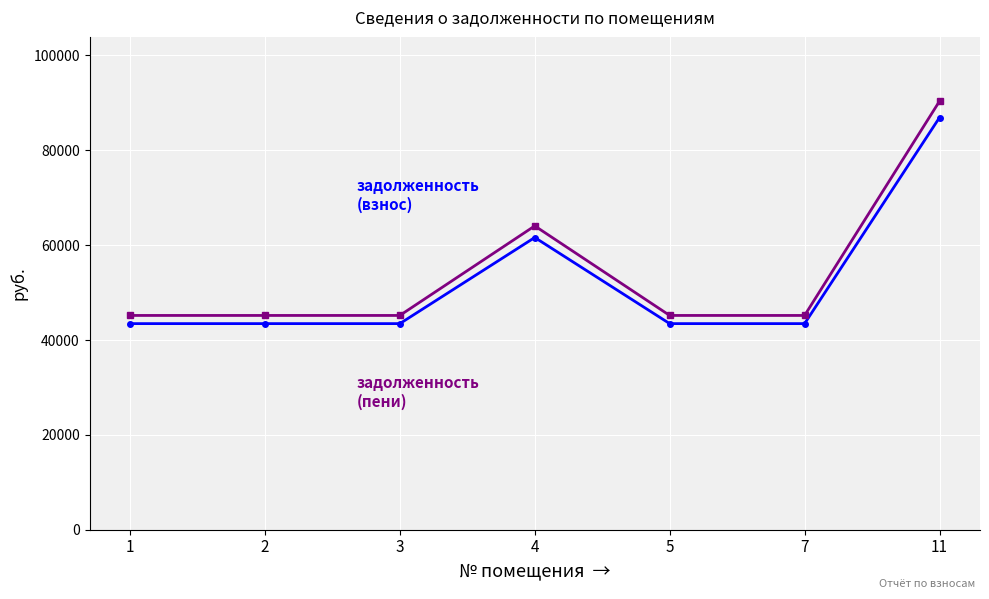

What is the total value across all series at 1?

88641.6